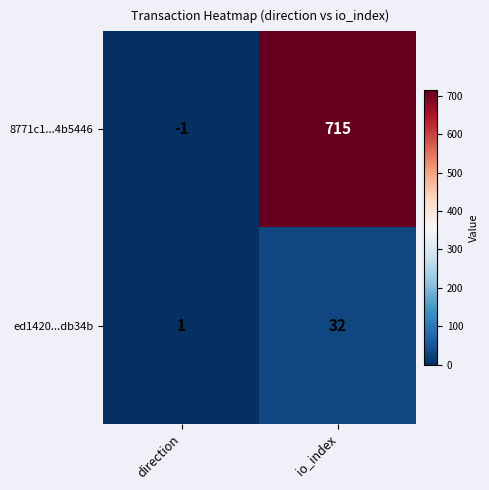

Between direction and io_index, which series saw the biggest shift?

8771c1...4b5446